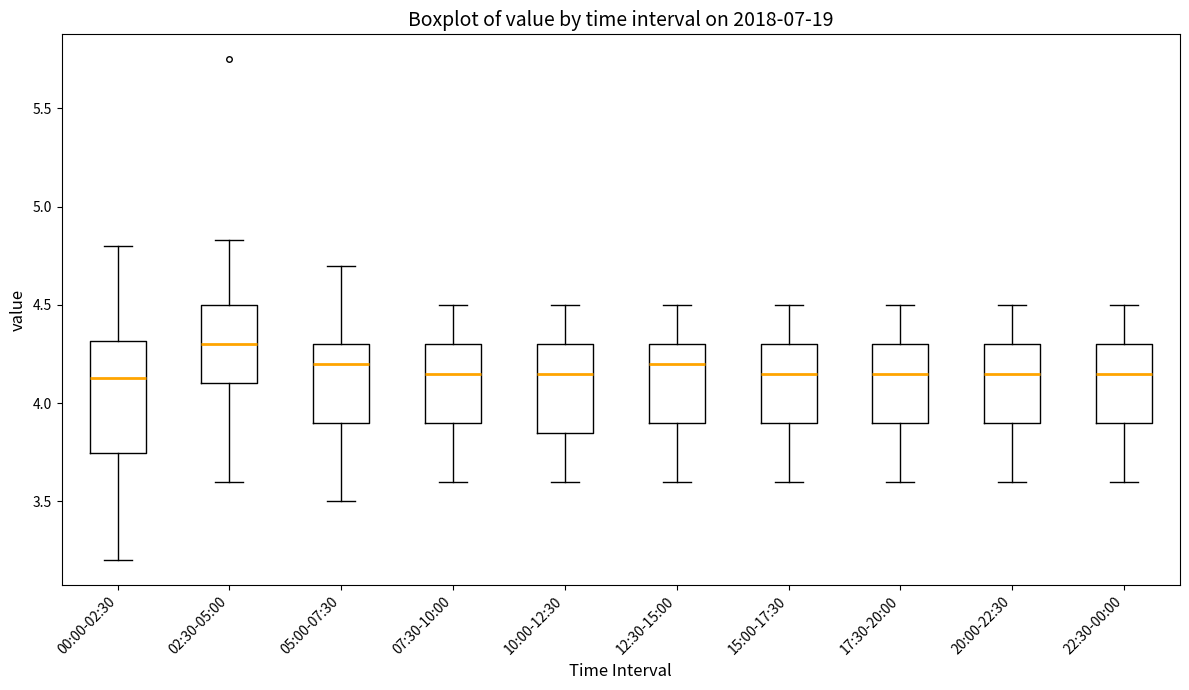

Where does the lower whisker of the box for 02:30-05:00 end on the y-axis? The values are not printed on the chart, so give them approximately, as read against the axis.

3.60